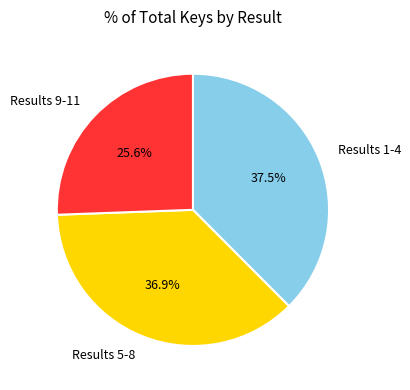

Which has a higher value, Results 1-4 or Results 9-11?

Results 1-4